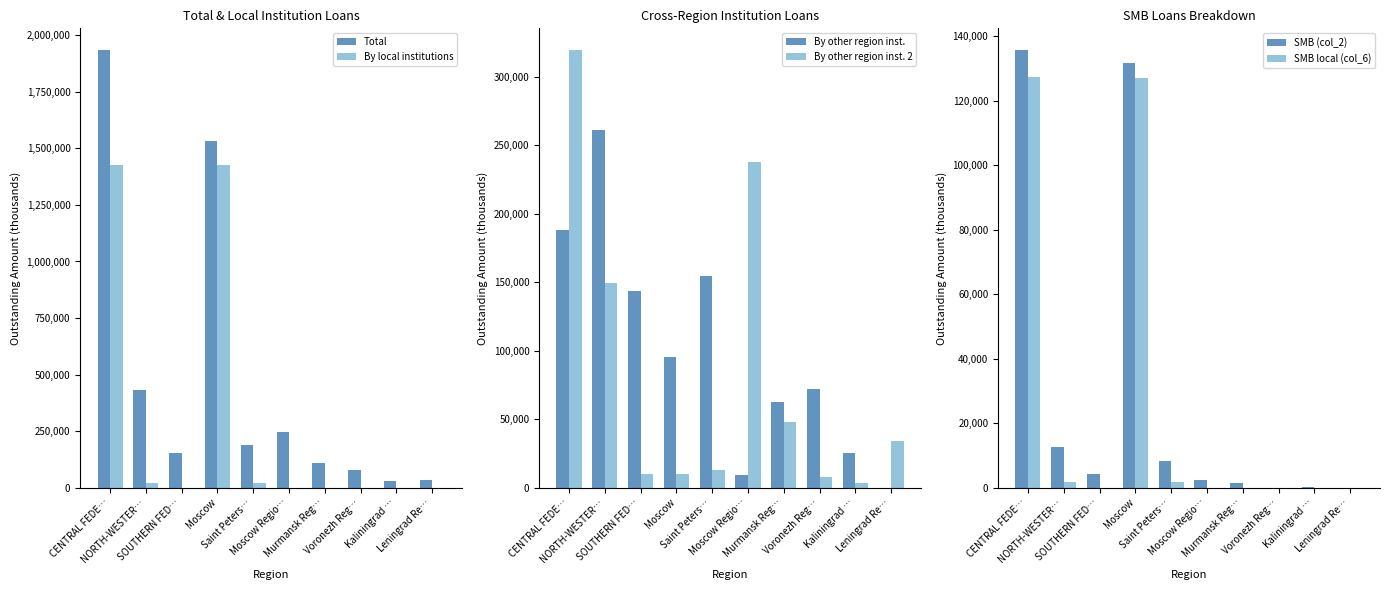

How many bars are there in each group?

6